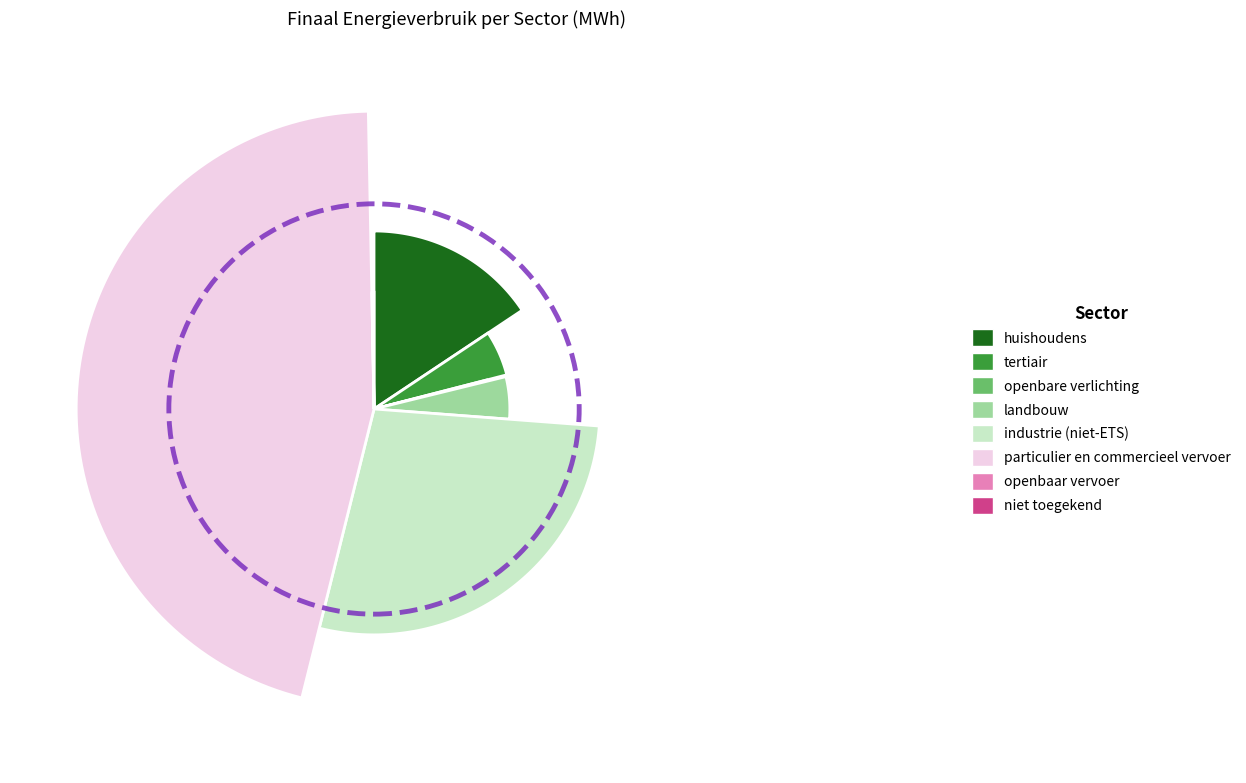

Count the number of slices in the pie.

8